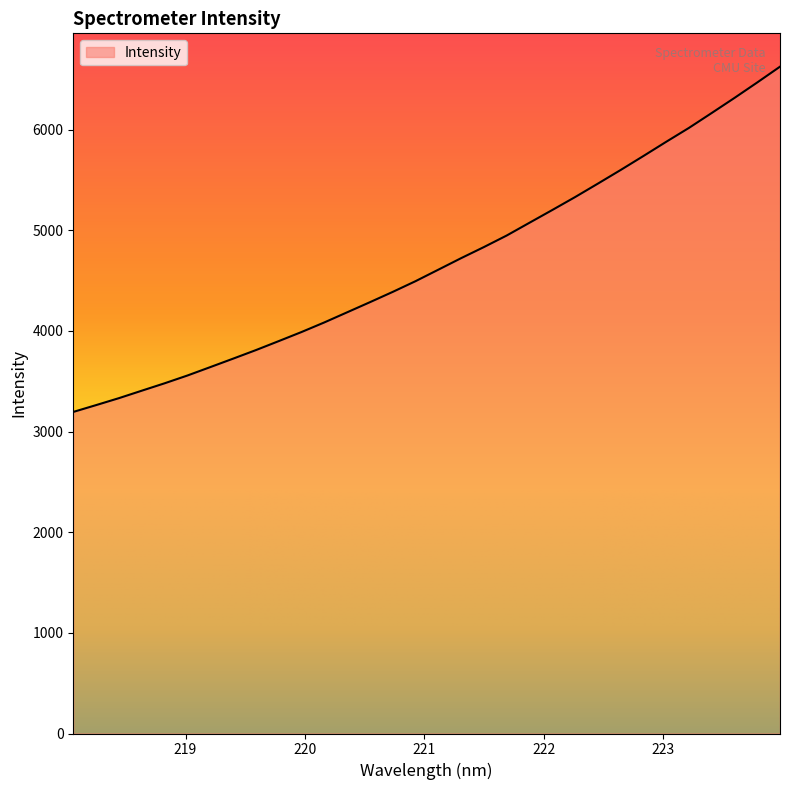

How many lines are shown in the chart?

1